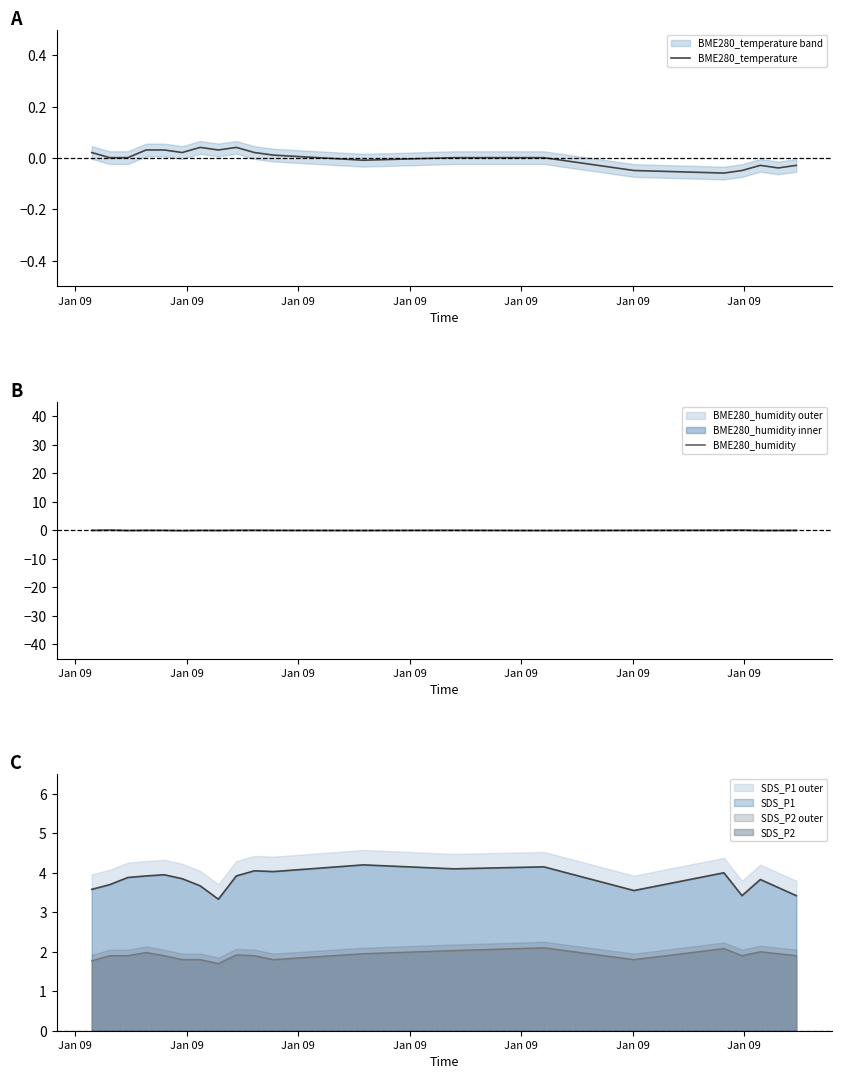

How many interior local peaks does the BME280_temperature series have?

3